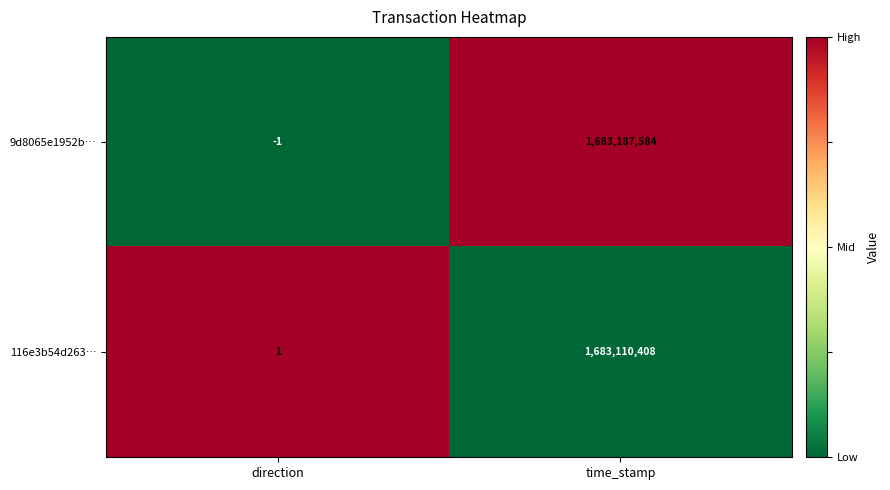

The 9d8065e1952b… series shows 0 at direction. True or false?

False